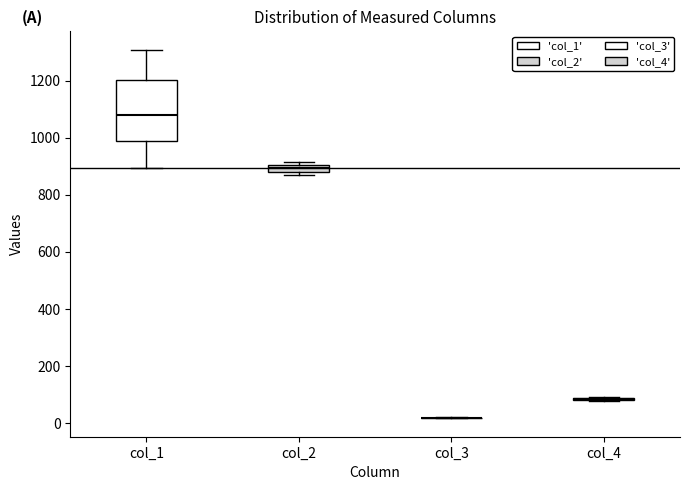

Comparing the boxes themselves (not the whiskers), which one is the tallest?

col_1